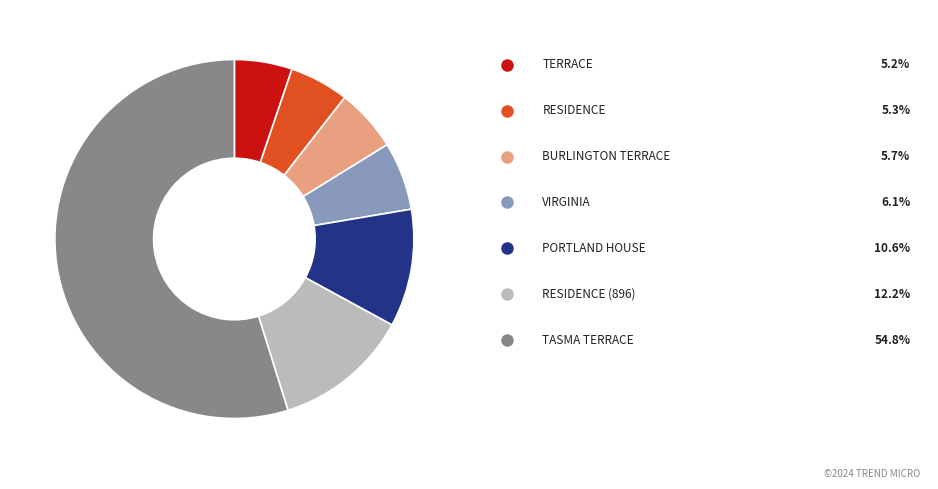

Count the number of slices in the pie.

7